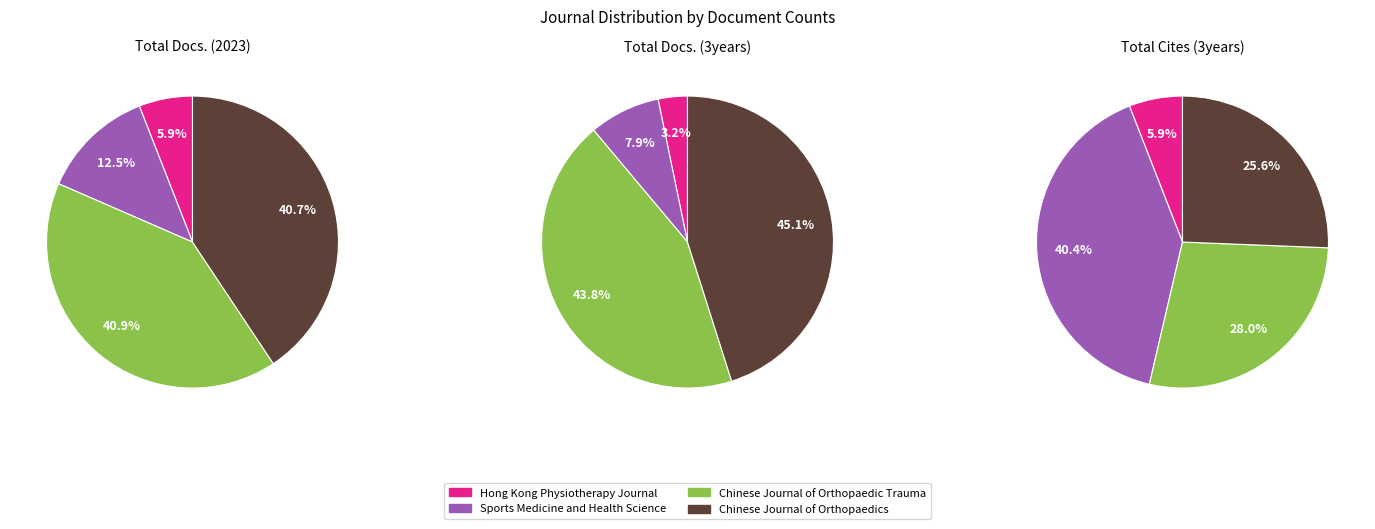

To the nearest percent, what percentage of the pie is Chinese Journal of Orthopaedics?

26%